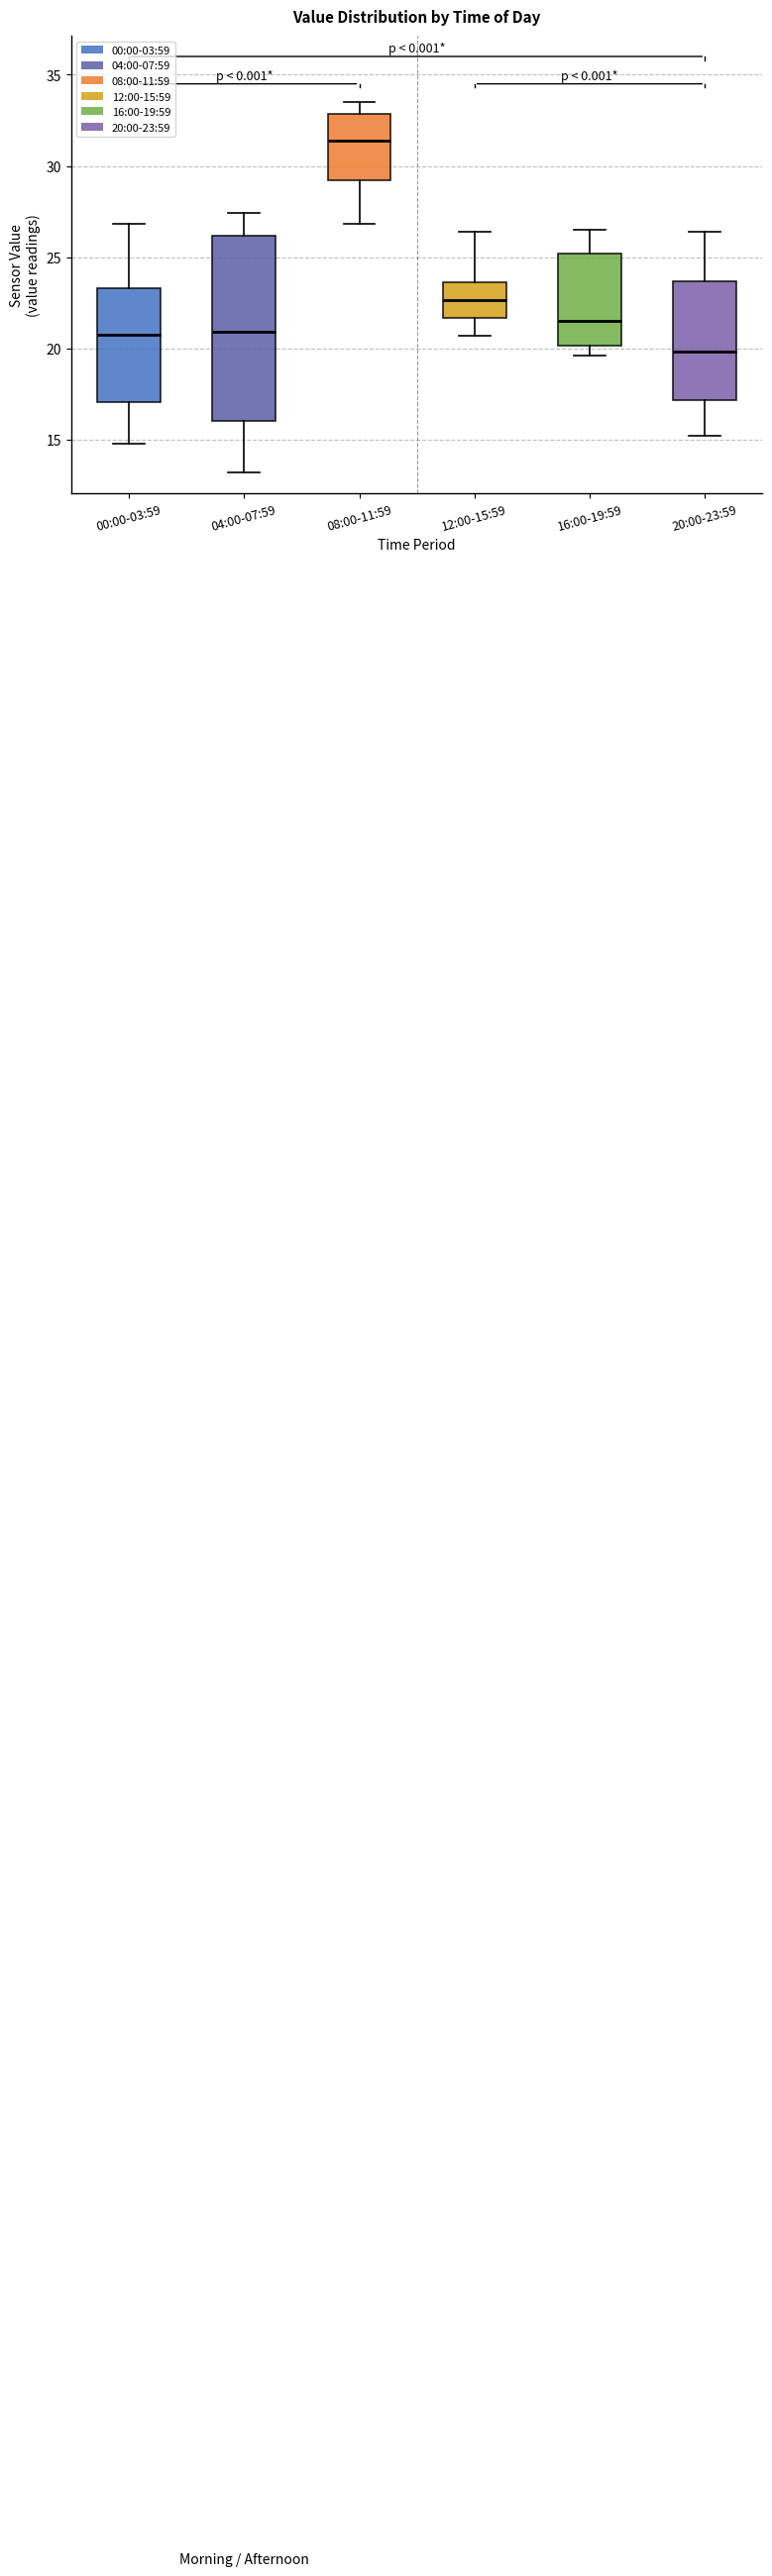

Where does the median line of the box for 00:00-03:59 sit on the y-axis? The values are not printed on the chart, so give them approximately, as read against the axis.

20.5